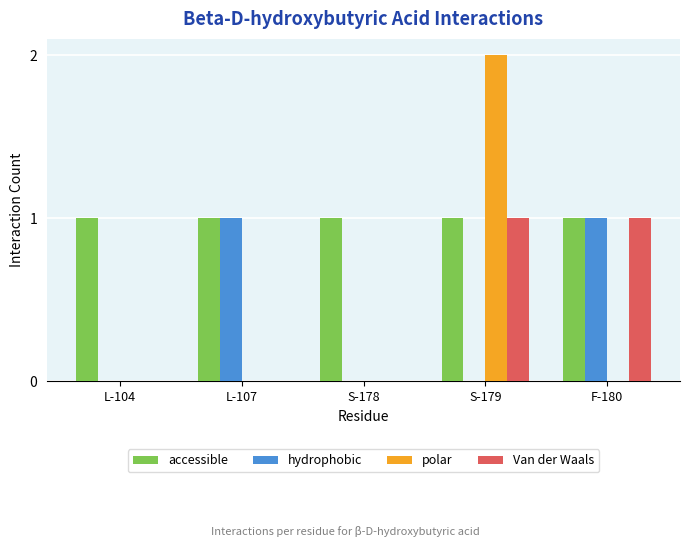

Is the value of polar at L-104 greater than the value of hydrophobic at F-180?

No